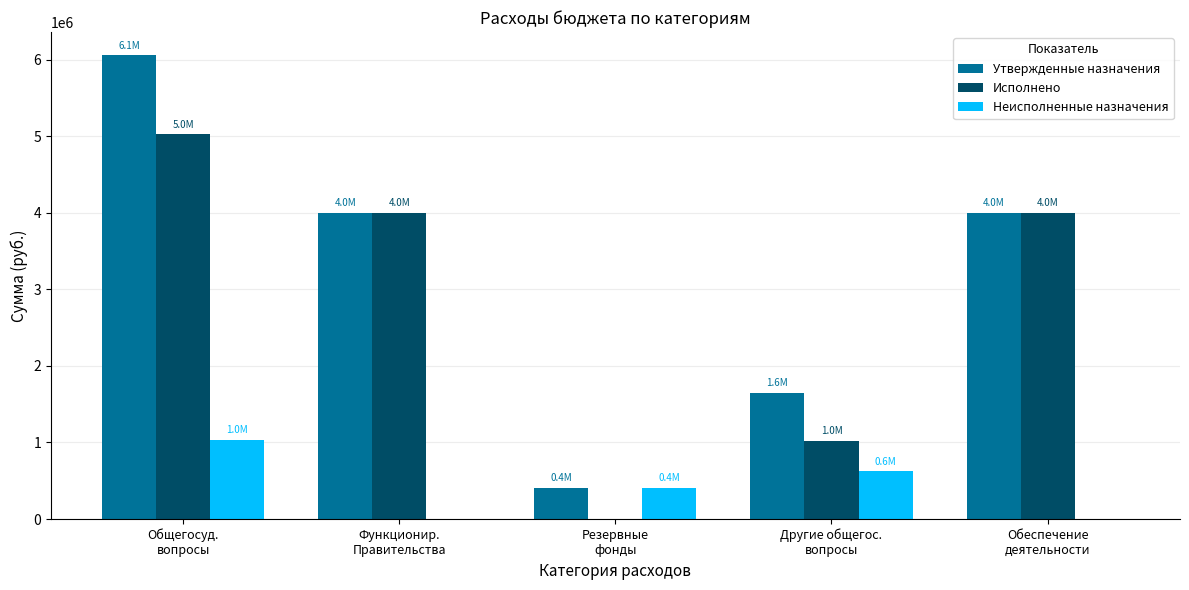

Which series has the largest total across all categories?

Утвержденные назначения